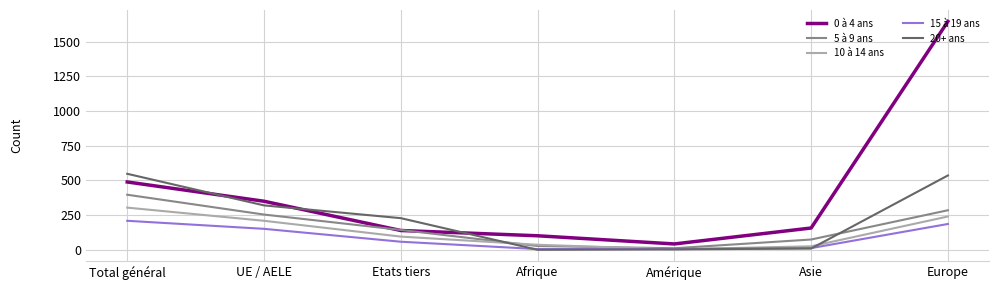

What are all the series names shown in the legend?

0 à 4 ans, 5 à 9 ans, 10 à 14 ans, 15 à 19 ans, 20+ ans